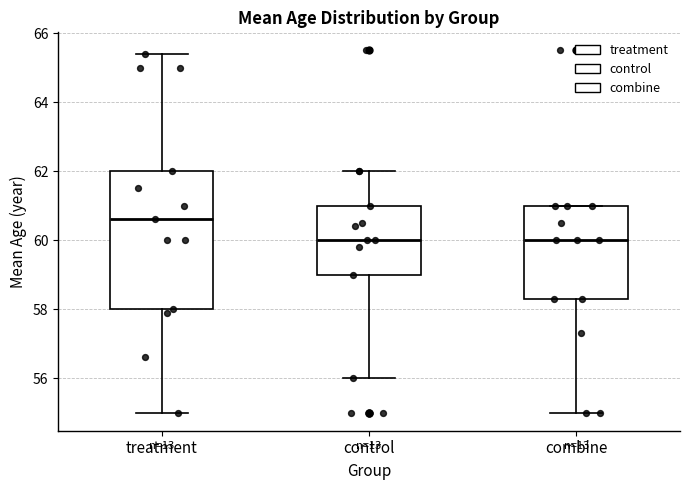

Reading left to right, read every box against the y-axis: the position of its median line, the range the box covers, and the ends of its whiskers. The values are not printed on the chart, so give them approximately, as read against the axis.

treatment: median 60.6, box 58.0 to 62.0, whiskers 55.0 to 65.4
control: median 60.0, box 59.0 to 61.0, whiskers 56.0 to 62.0
combine: median 60.0, box 58.4 to 61.0, whiskers 55.0 to 61.0